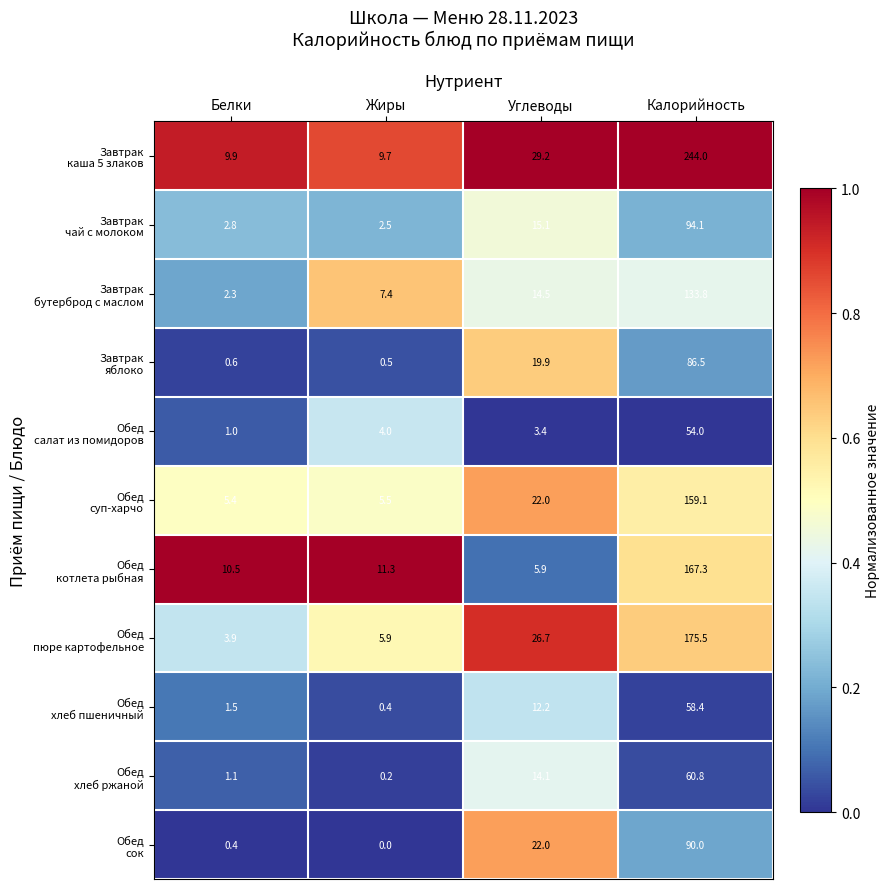

Which label corresponds to the largest value in the chart?

Калорийность